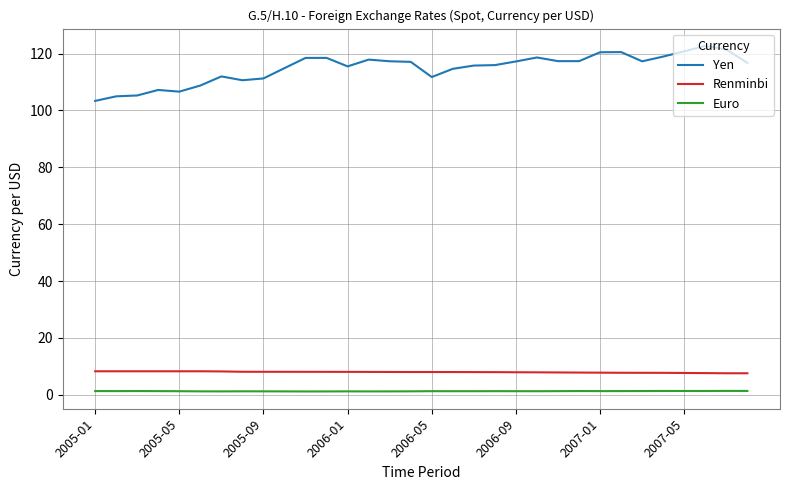

Rank the series by their maximum value, from highest to lowest.

Yen, Renminbi, Euro